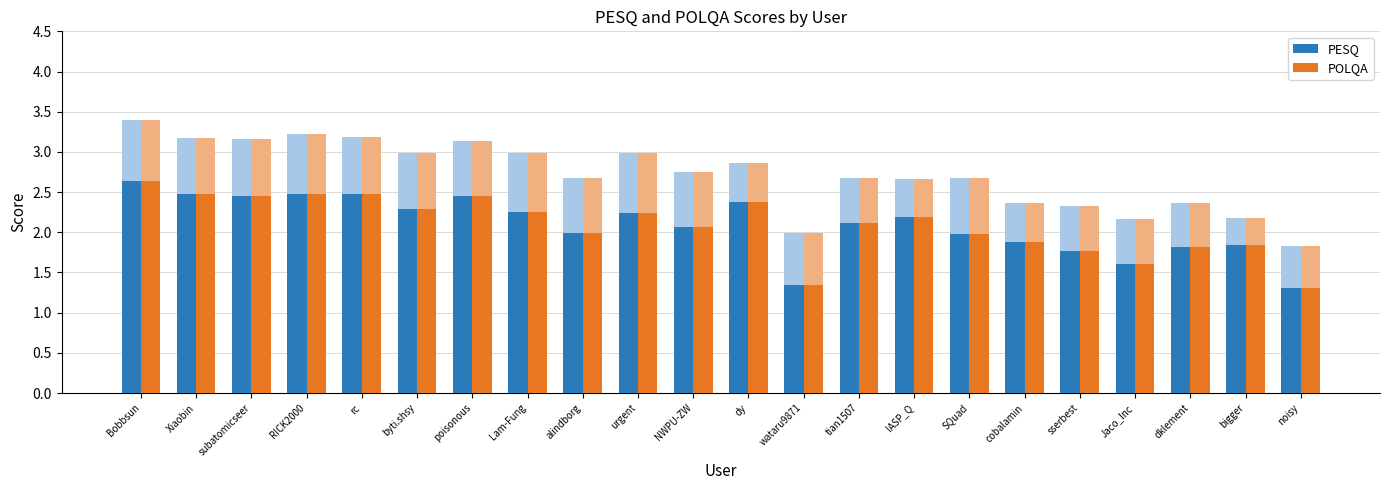

Reading left to right, list all the values displayed in this chart.

POLQA: 3.4	3.2	3.2	3.2	3.2	3.0	3.1	3.0	2.7	3.0	2.8	2.9	2.0	2.7	2.7	2.7	2.4	2.3	2.2	2.4	2.2	1.8
PESQ: 2.6	2.5	2.5	2.5	2.5	2.3	2.5	2.2	2.0	2.2	2.1	2.4	1.3	2.1	2.2	2.0	1.9	1.8	1.6	1.8	1.8	1.3